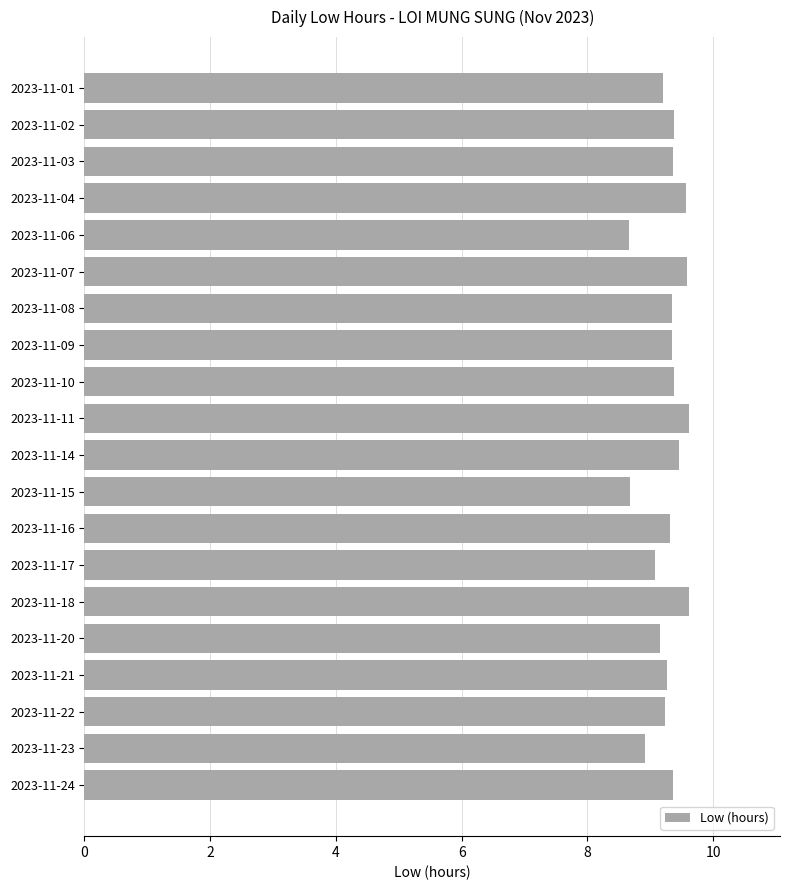

What is the ratio of the value at 2023-11-01 to the value at 2023-11-21?

1.0